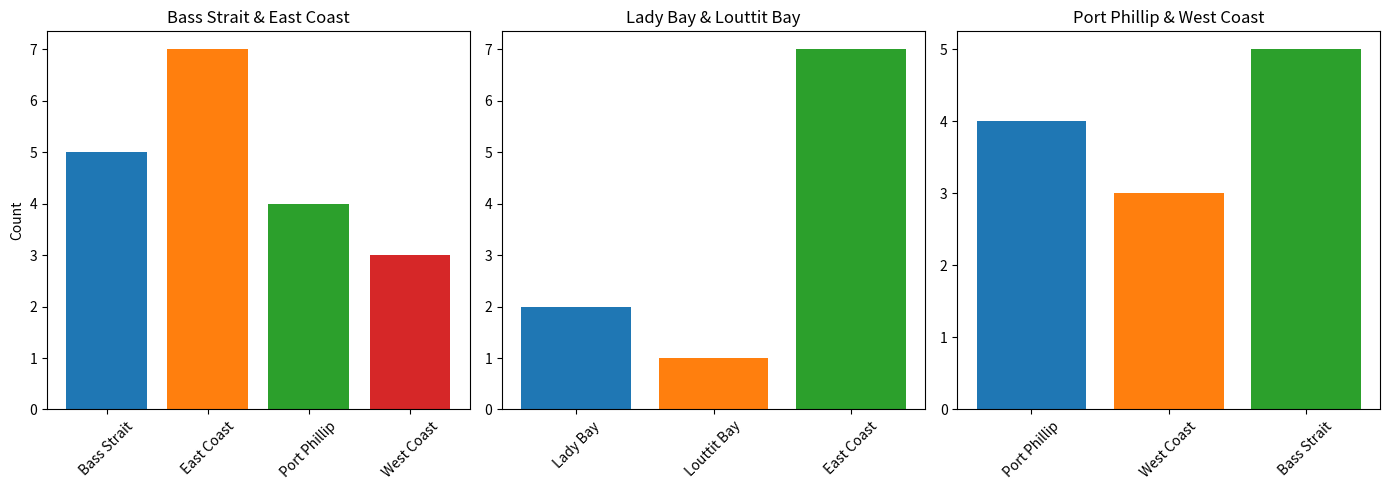

Between 1 and 2, which series saw the biggest shift?

Port Phillip